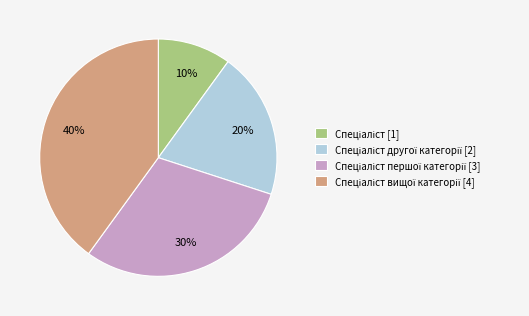

Is there any slice that represents more than half of the pie?

No